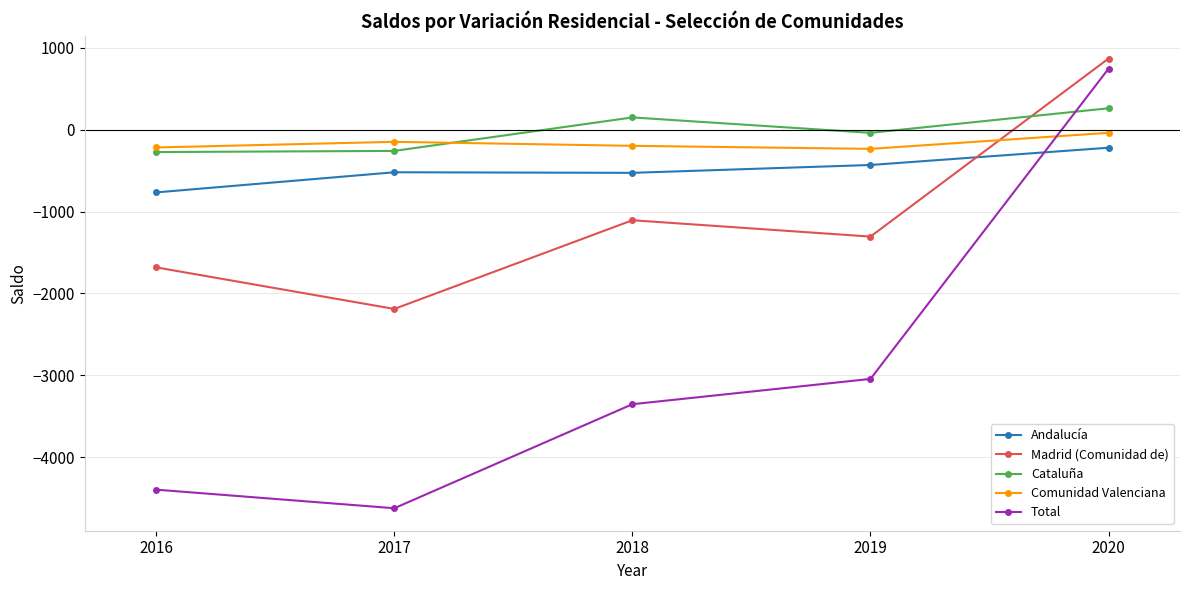

Is it true that Comunidad Valenciana equals -234 at 2019?

True